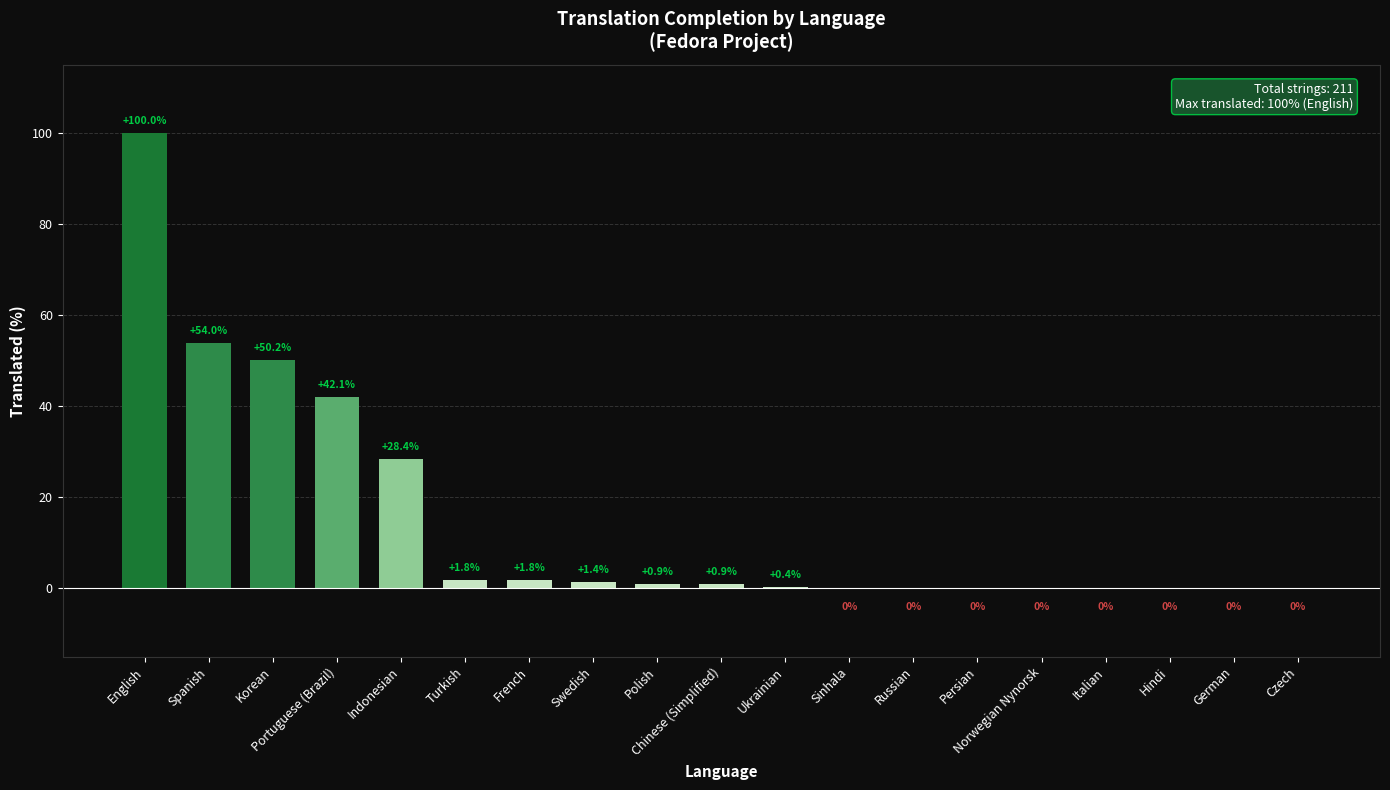

Are the bars horizontal?

No